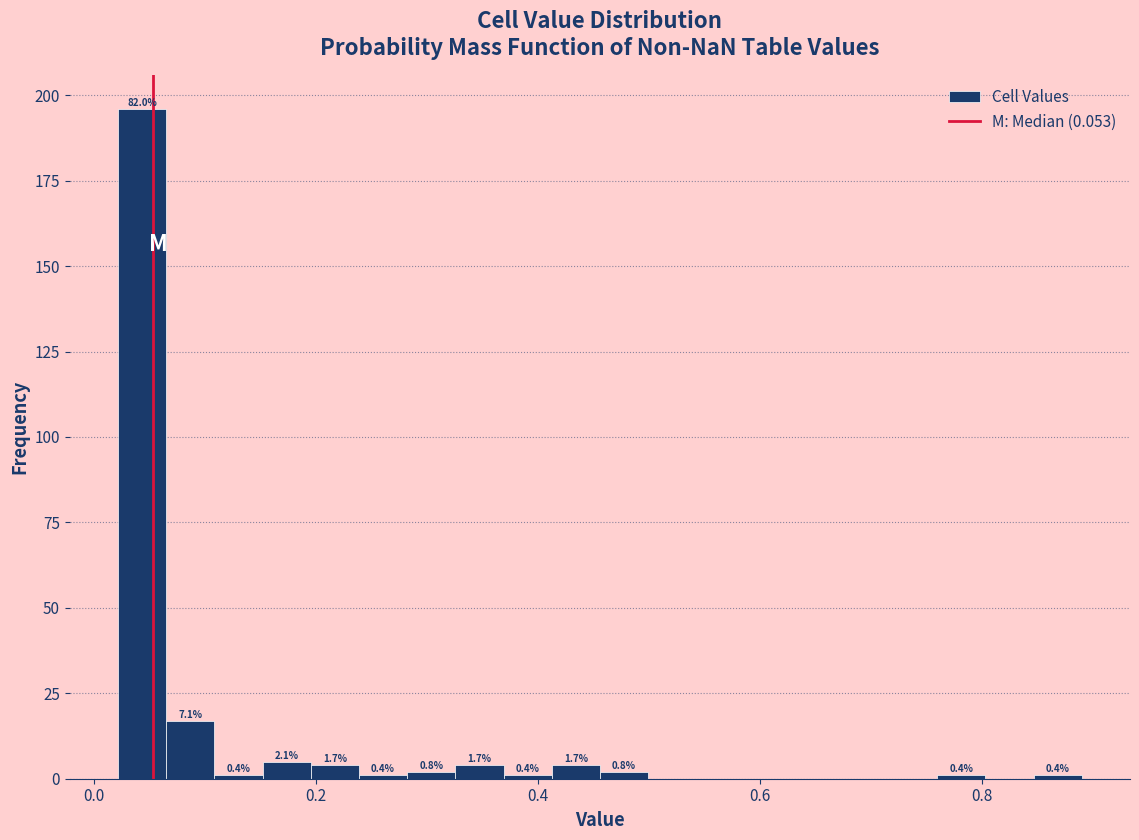

Around what value on the x-axis is the tallest bar? Give the approximate position of its centre, as read against the axis.

0.04